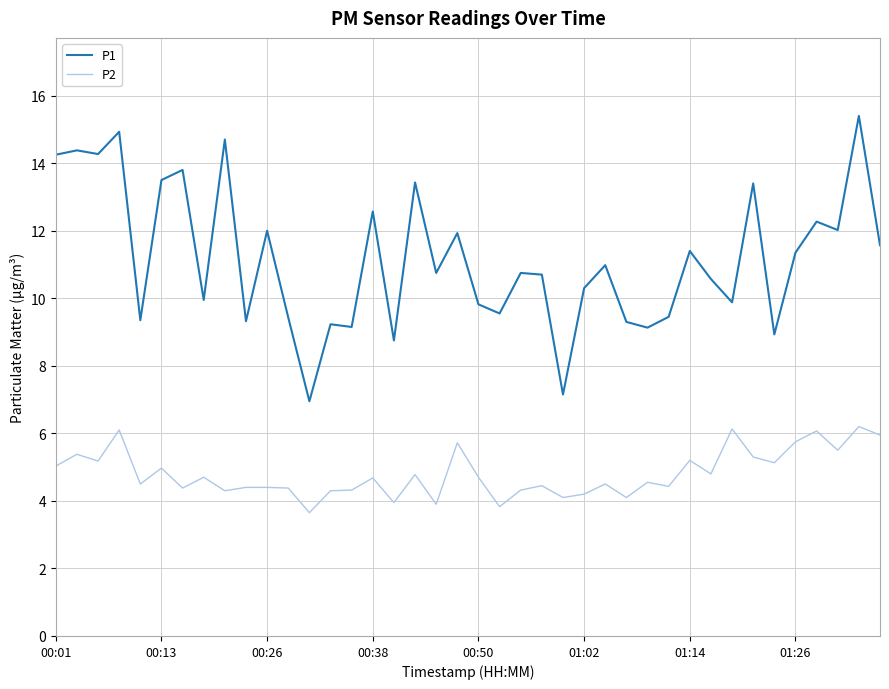

Which series has the widest spread of values?

P1